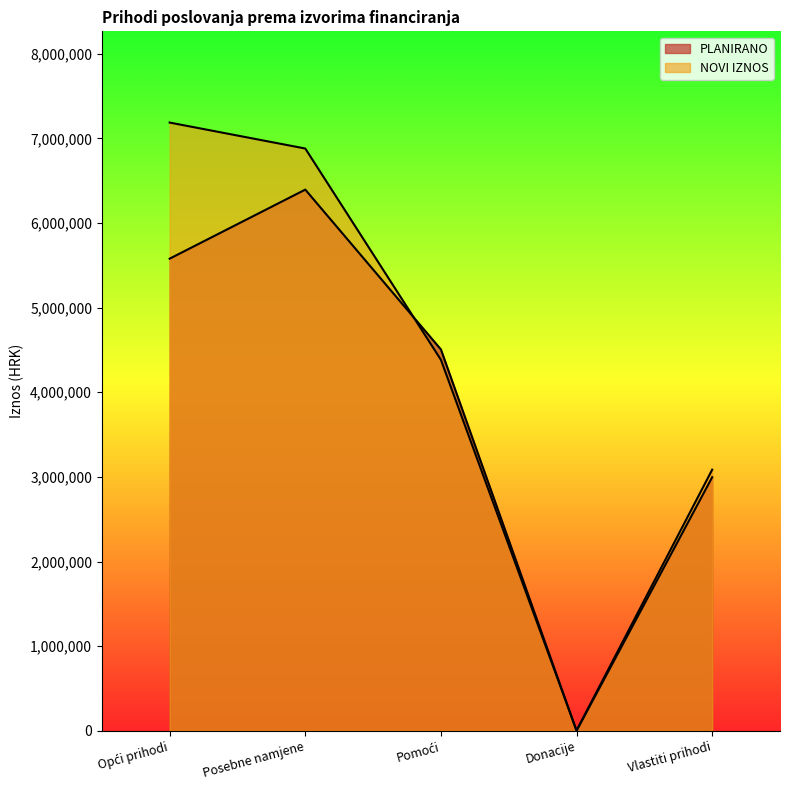

Is the value of PLANIRANO at Donacije greater than the value of NOVI IZNOS at Posebne namjene?

No